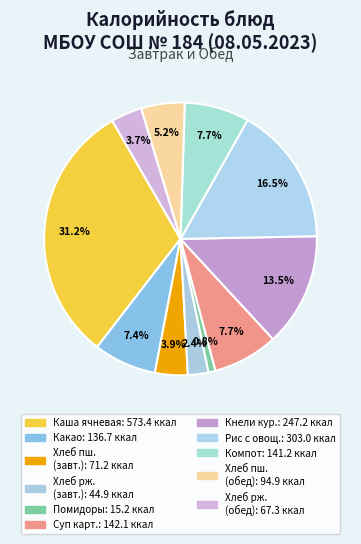

How many slices are in this pie chart?

11